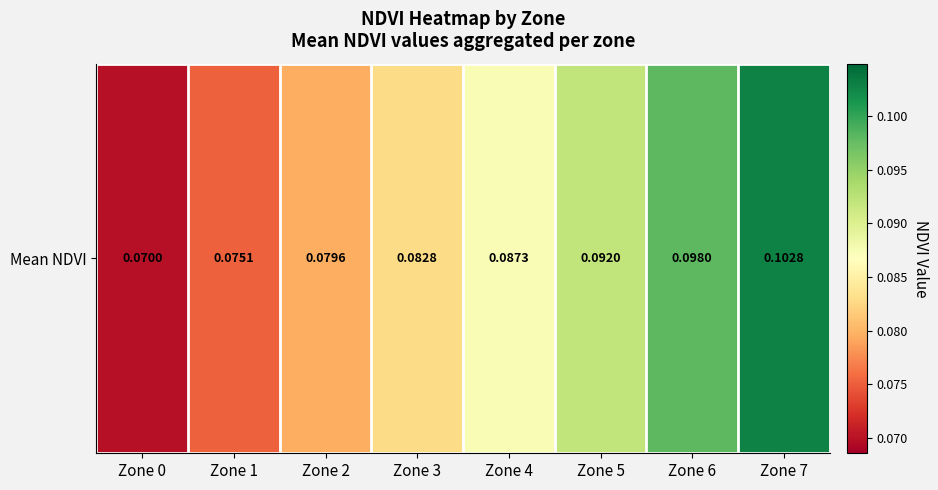

What is the minimum value shown in the chart?

0.1